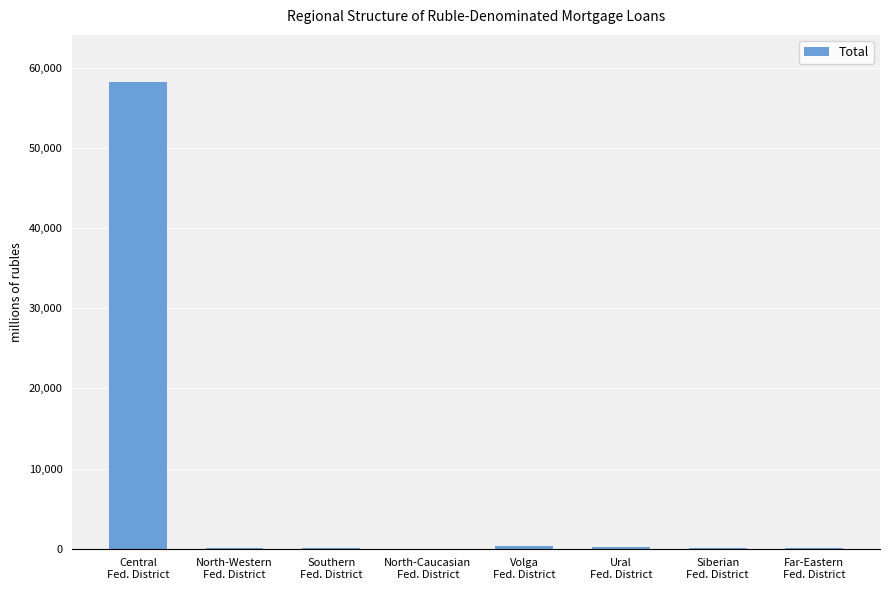

What is the sum of all values?

59253